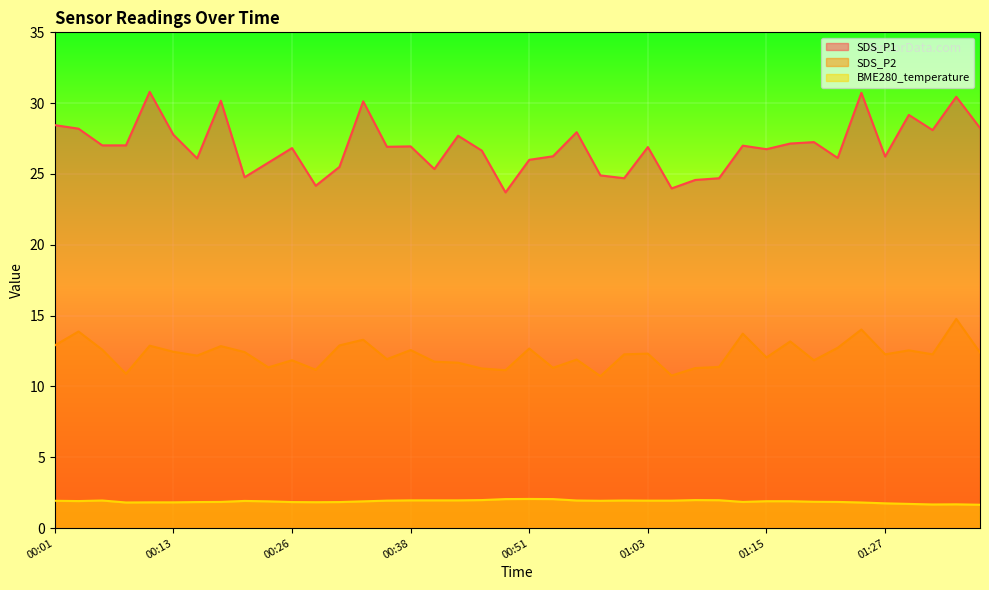

True or false: SDS_P1 and BME280_temperature intersect in this chart.

False